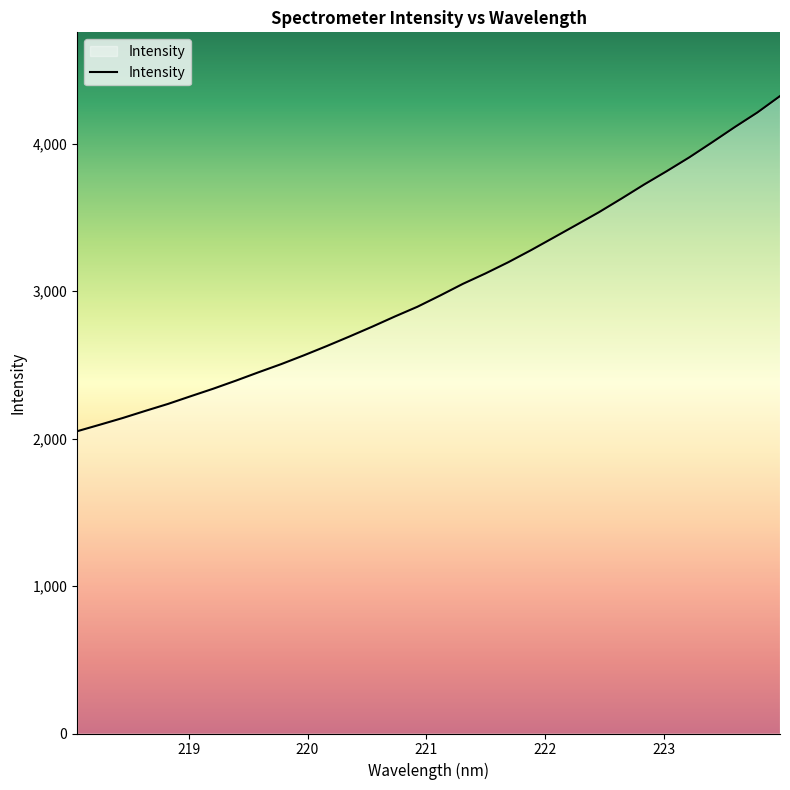

What is the difference between the maximum and minimum values?

2272.6